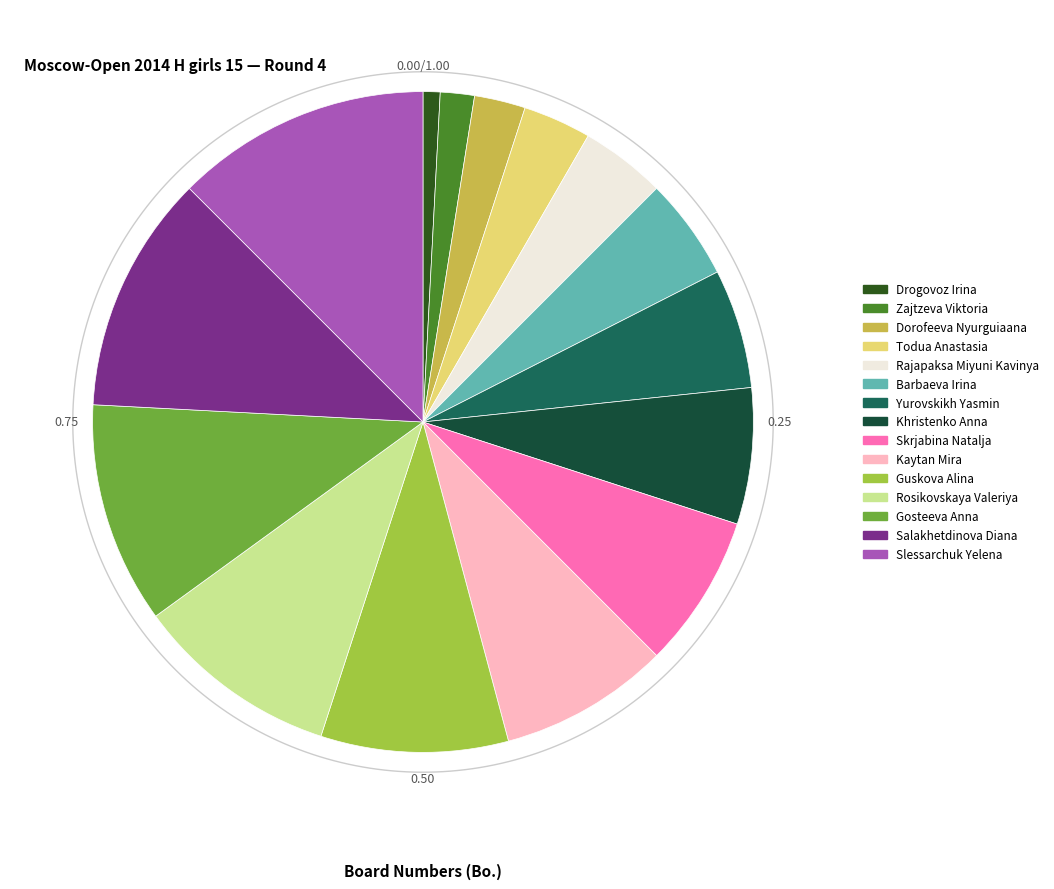

How much of the chart is everything except Yurovskikh Yasmin?

94.2%